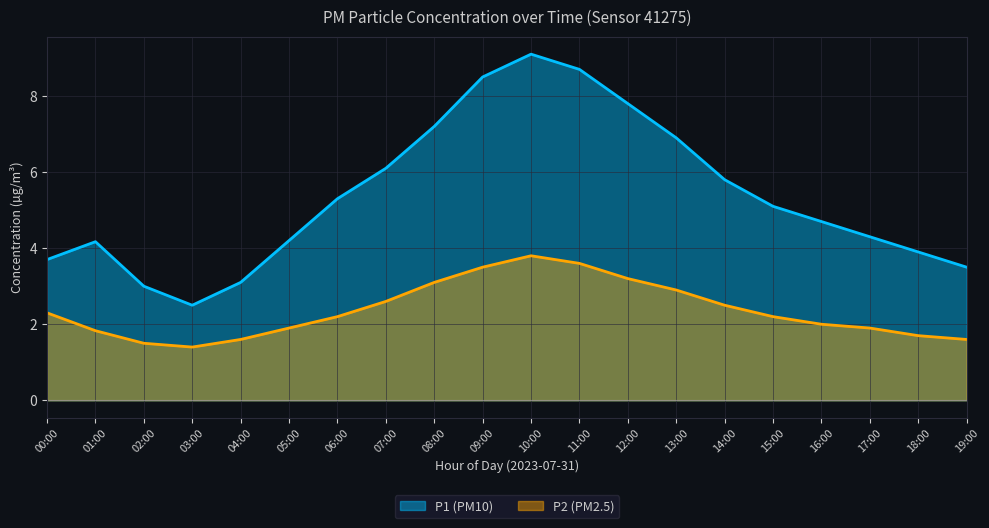

Which series has the largest range (max minus min)?

P1 (PM10)